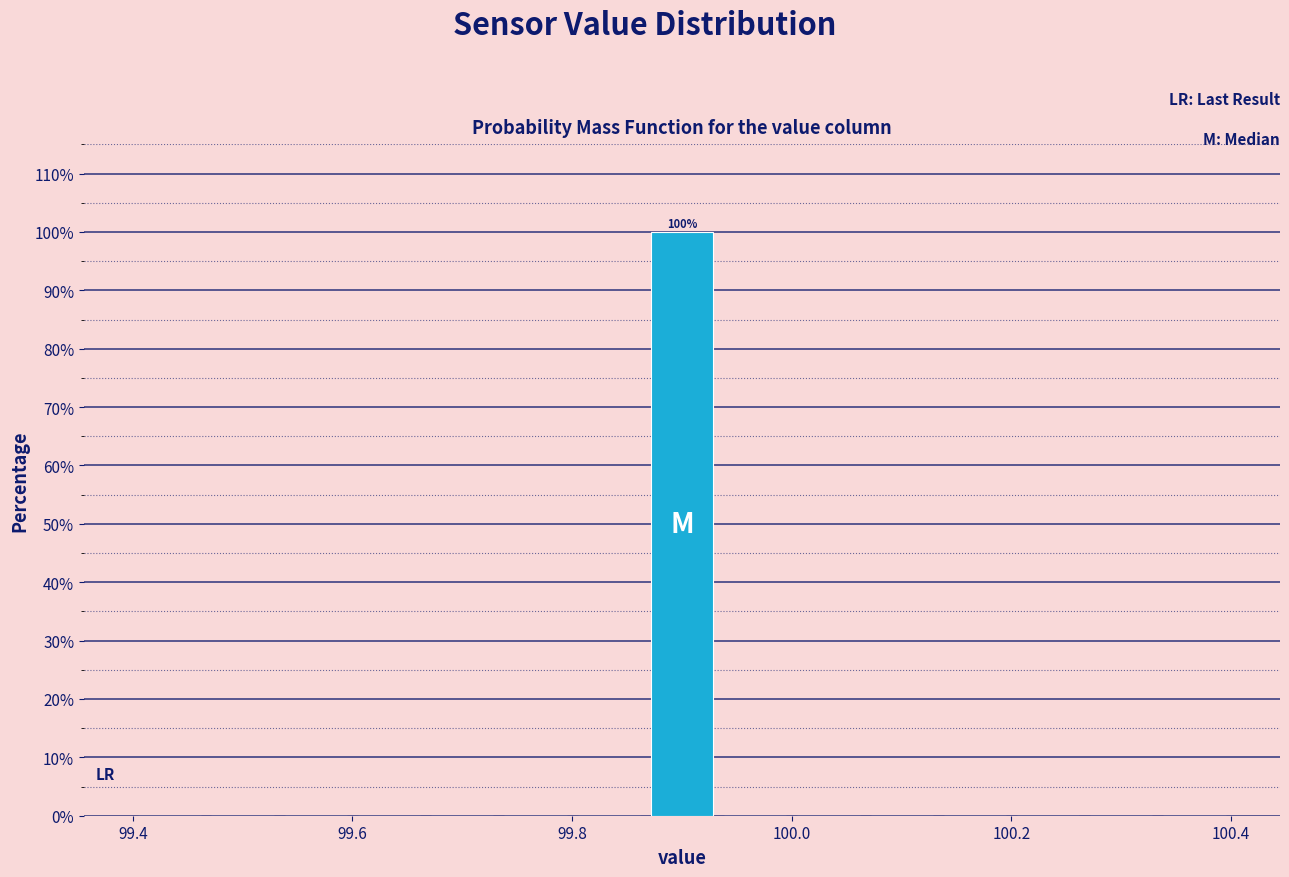

Around what value on the x-axis is the tallest bar? Give the approximate position of its centre, as read against the axis.

99.90